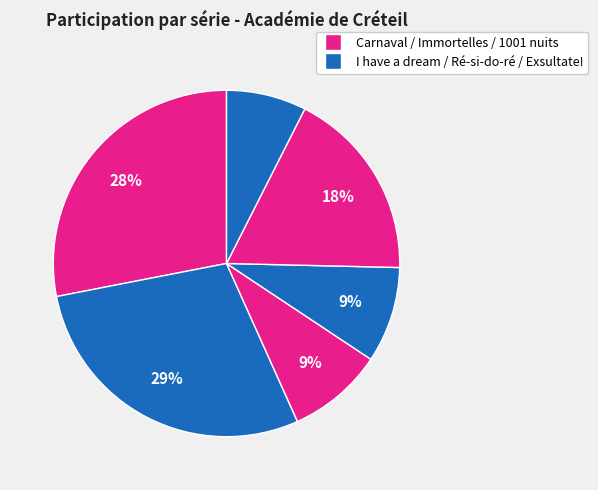

How many slices are in this pie chart?

6